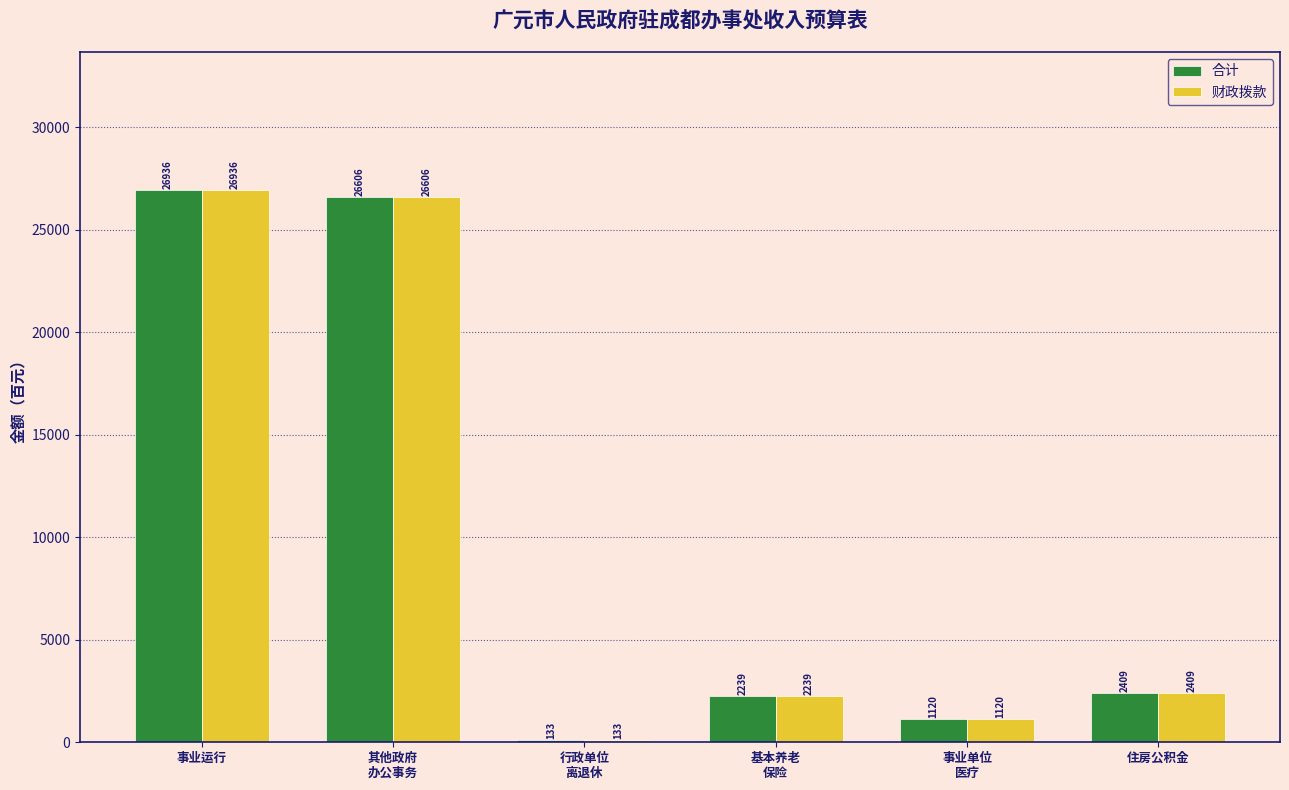

Where does the 财政拨款 series first go above 2409?

事业运行